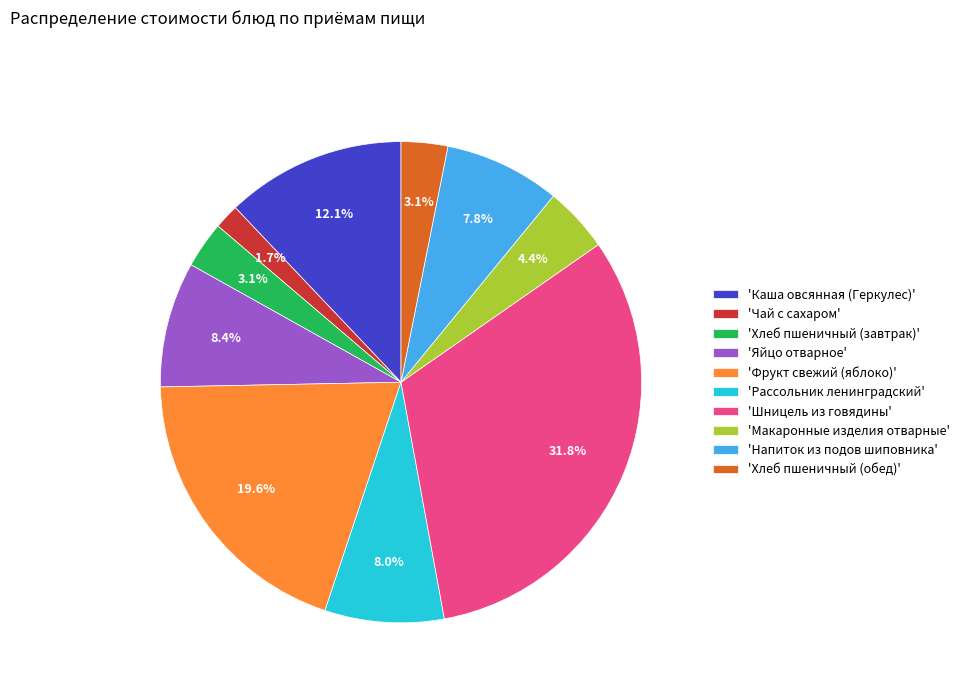

Between 'Яйцо отварное' and 'Фрукт свежий (яблоко)', which is larger?

'Фрукт свежий (яблоко)'